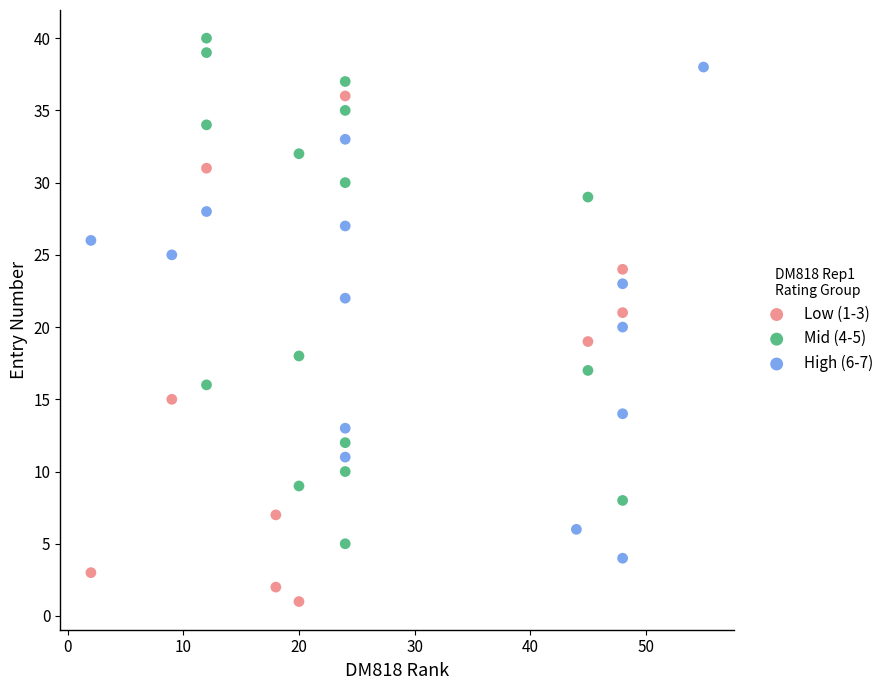

Which series contains the highest Y value?

Mid (4-5)